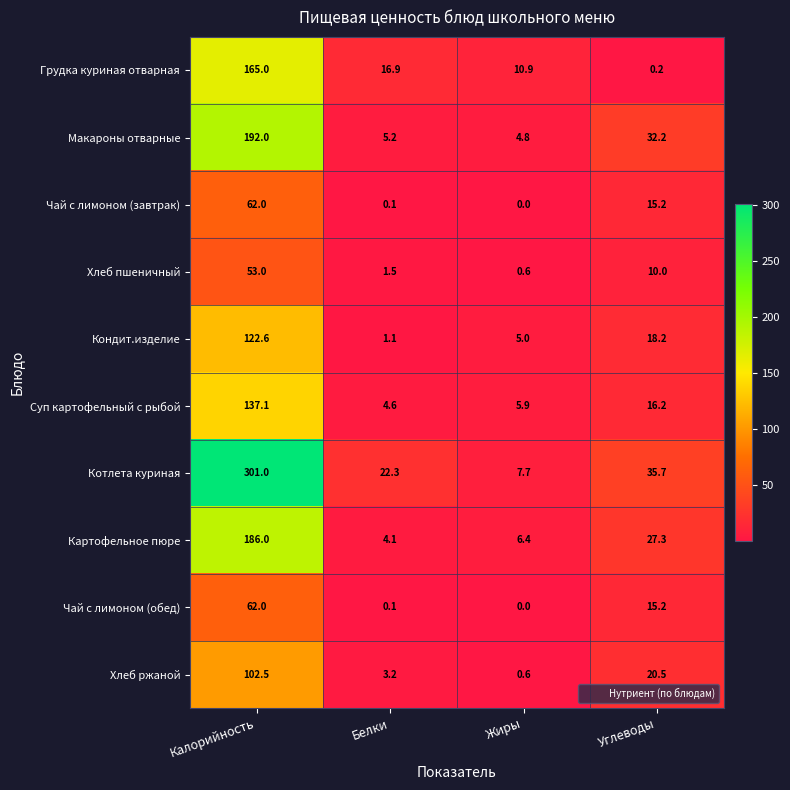

Is the value of Картофельное пюре at Белки greater than the value of Грудка куриная отварная at Белки?

No